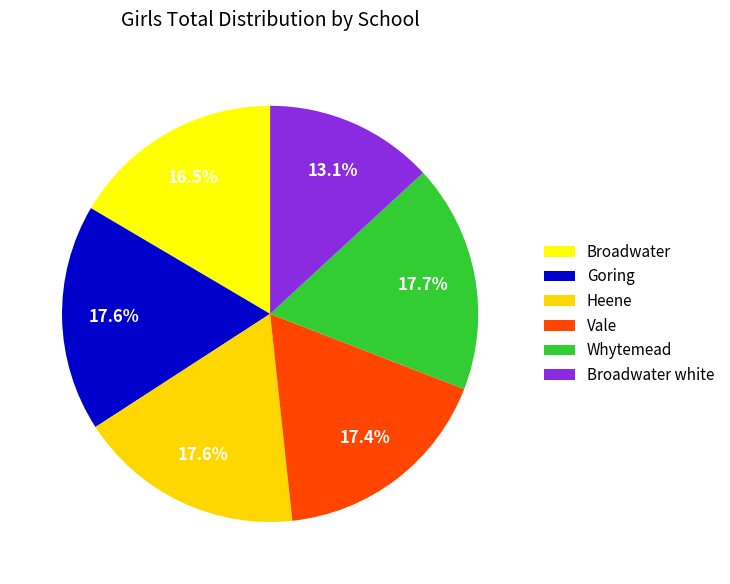

To the nearest percent, what is the combined percentage of Whytemead and Broadwater?

34%